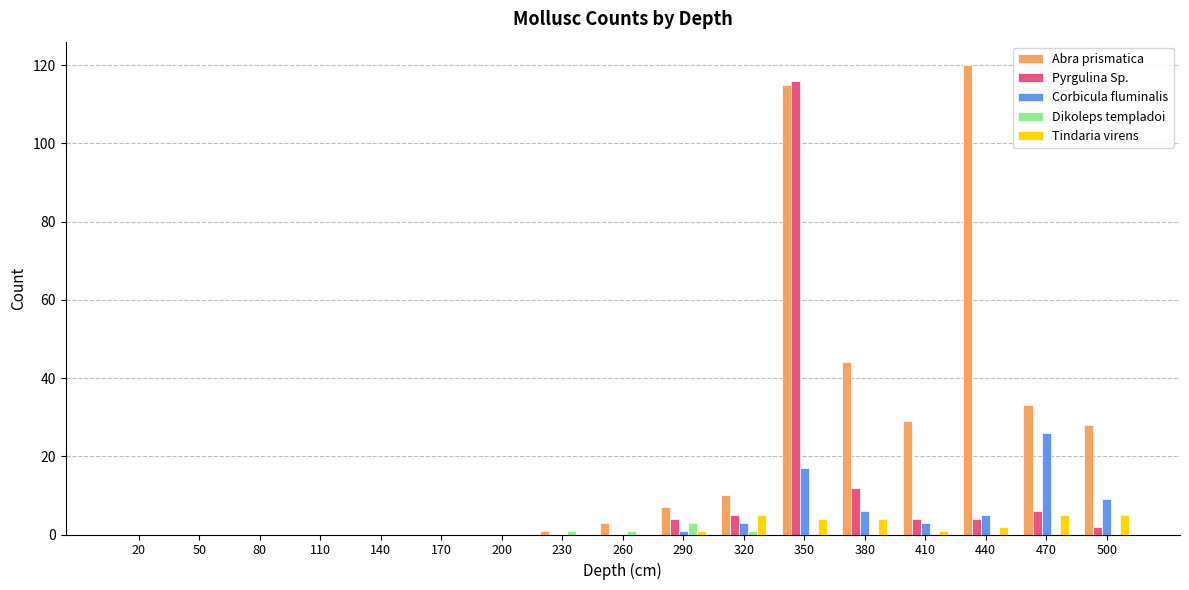

Between 20 and 320, which series saw the biggest shift?

Abra prismatica